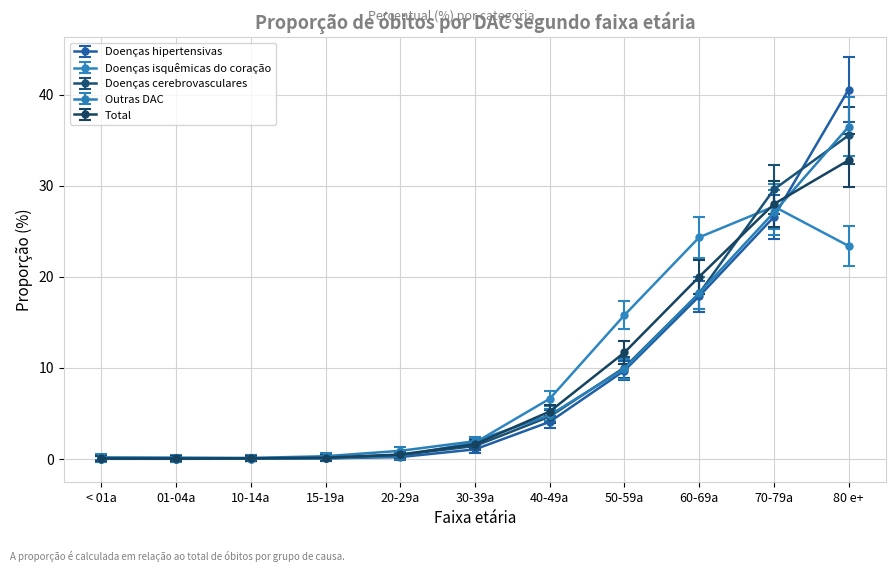

Is it true that Outras DAC equals 0.3 at 15-19a?

True